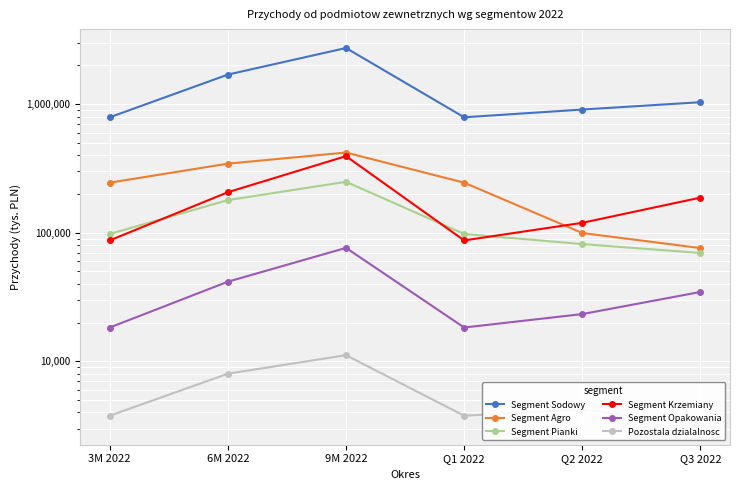

Which category has the lowest value in the Segment Opakowania series?

3M 2022